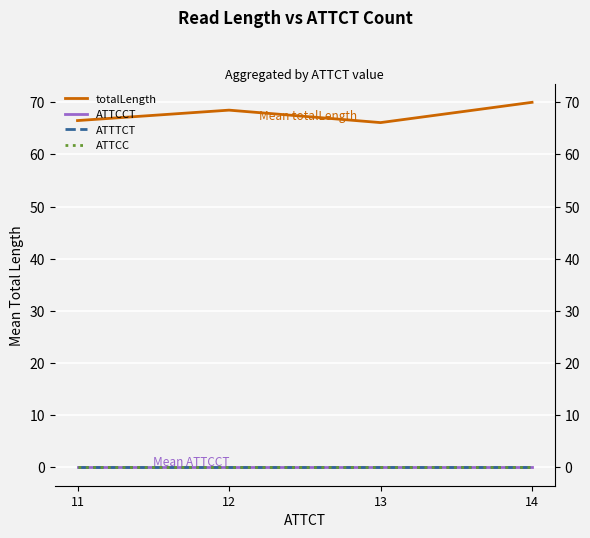

Reading left to right, extract all data points from this chart.

totalLength: 66.5	68.5	66.1	70.0
ATTCCT: 0.0	0.0	0.0	0.0
ATTTCT: 0.0	0.0	0.0	0.0
ATTCC: 0.0	0.0	0.0	0.0